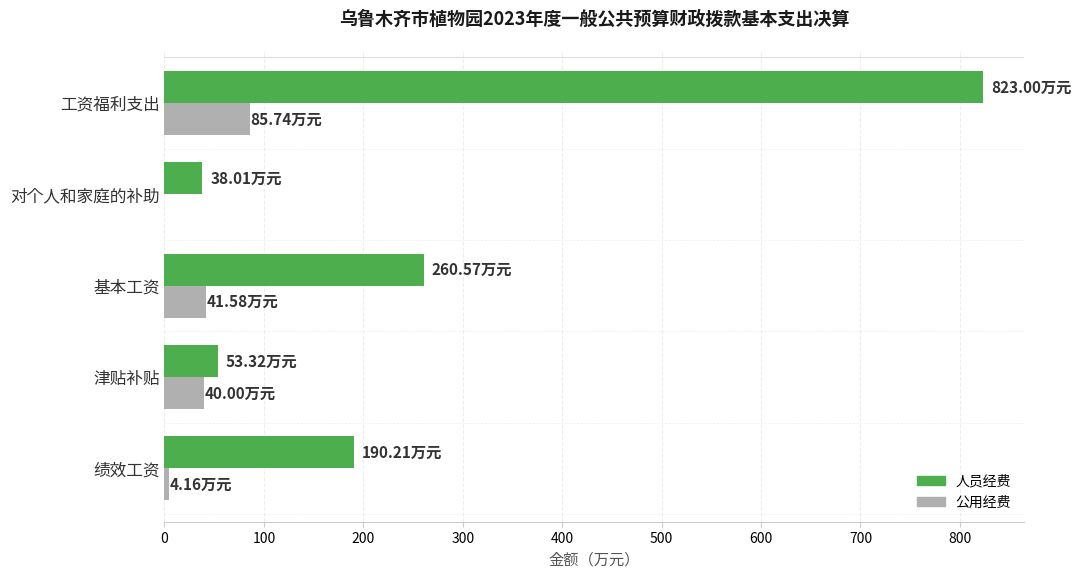

Is the value of 公用经费 at 工资福利支出 greater than the value of 人员经费 at 对个人和家庭的补助?

Yes